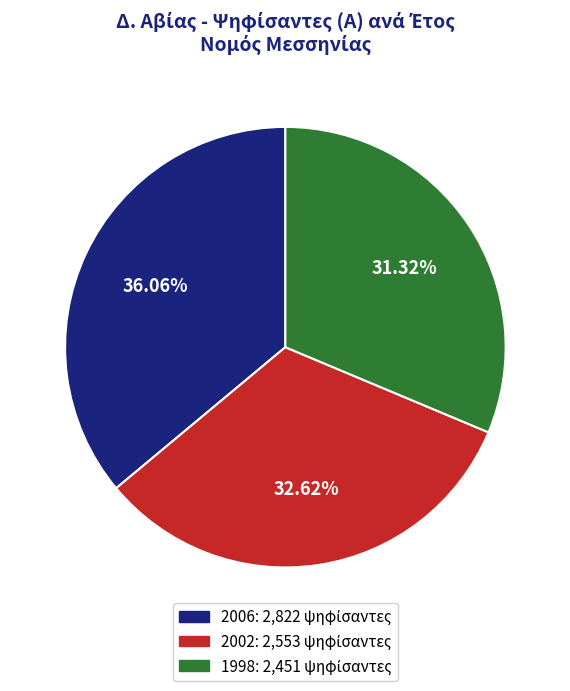

The 1998 slice represents 45% of the pie. True or false?

False